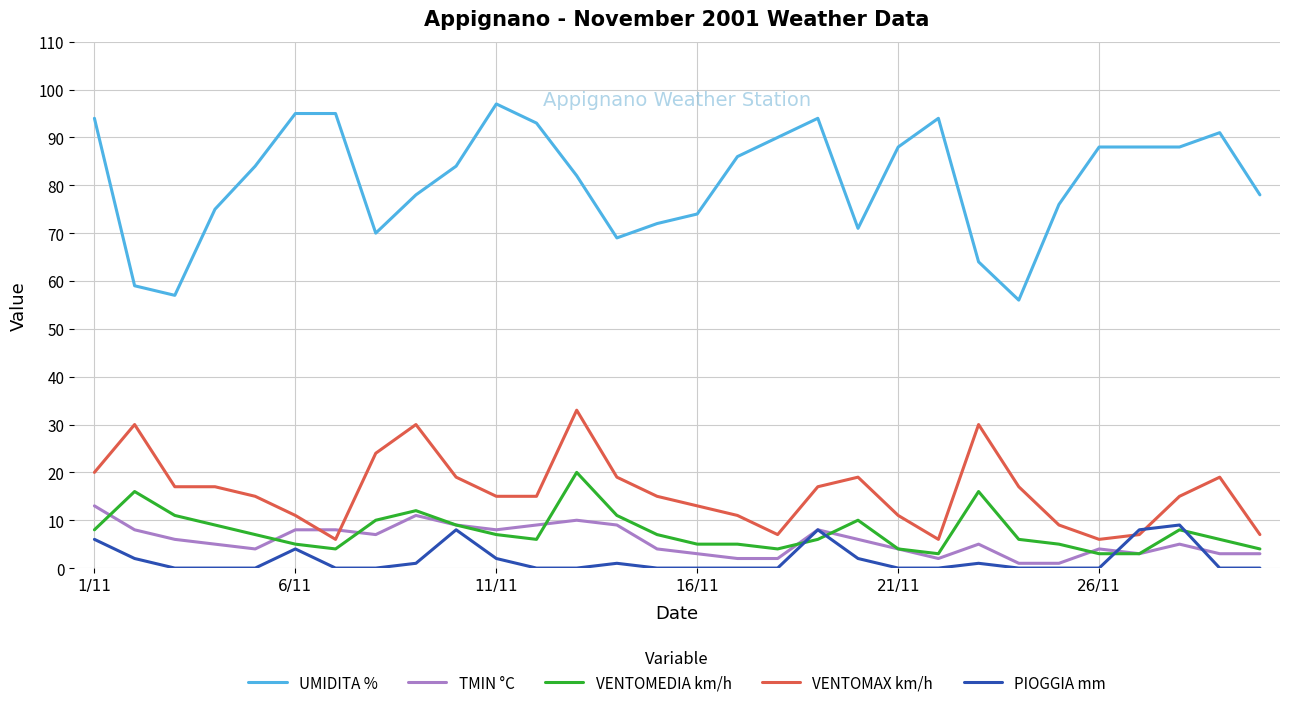

Which series has the largest range (max minus min)?

UMIDITA %